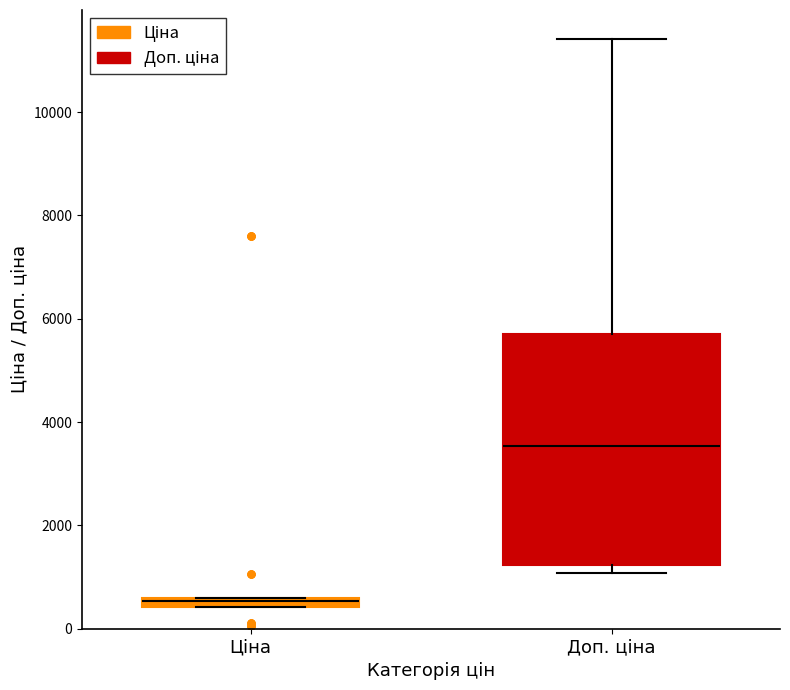

Comparing the boxes themselves (not the whiskers), which one is the tallest?

Доп. ціна